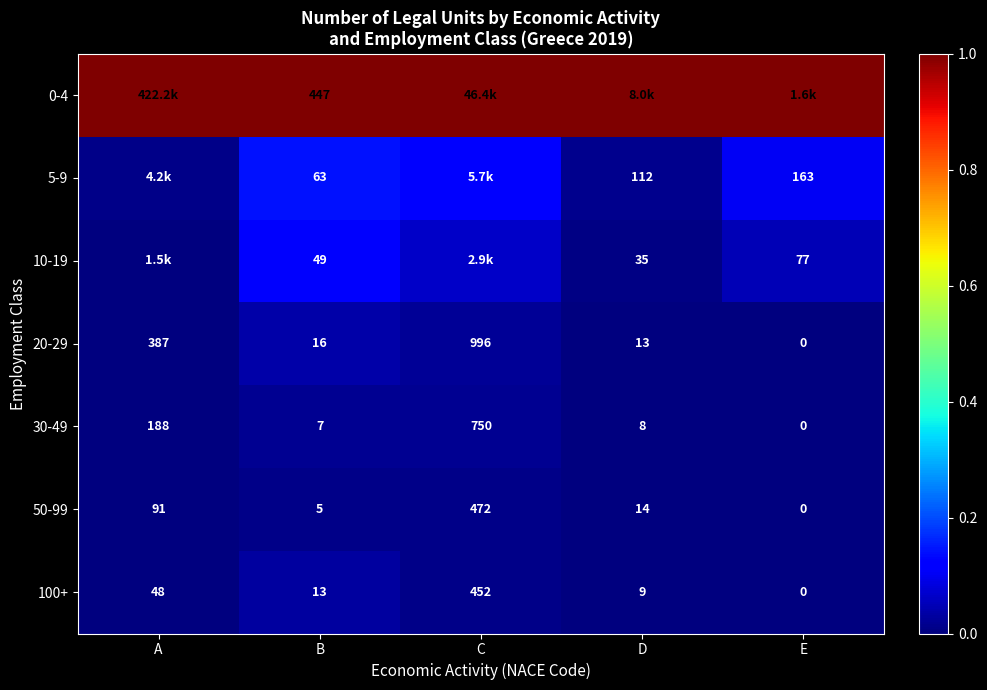

The 20-29 series shows 0.0 at A. True or false?

False